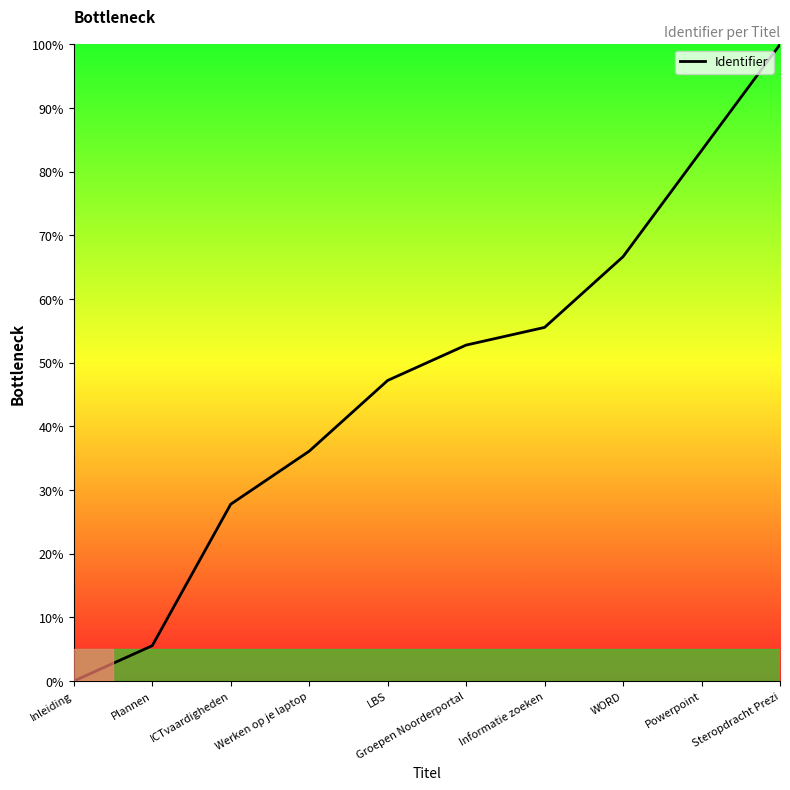

At which category does the chart reach its peak across all series?

Steropdracht Prezi